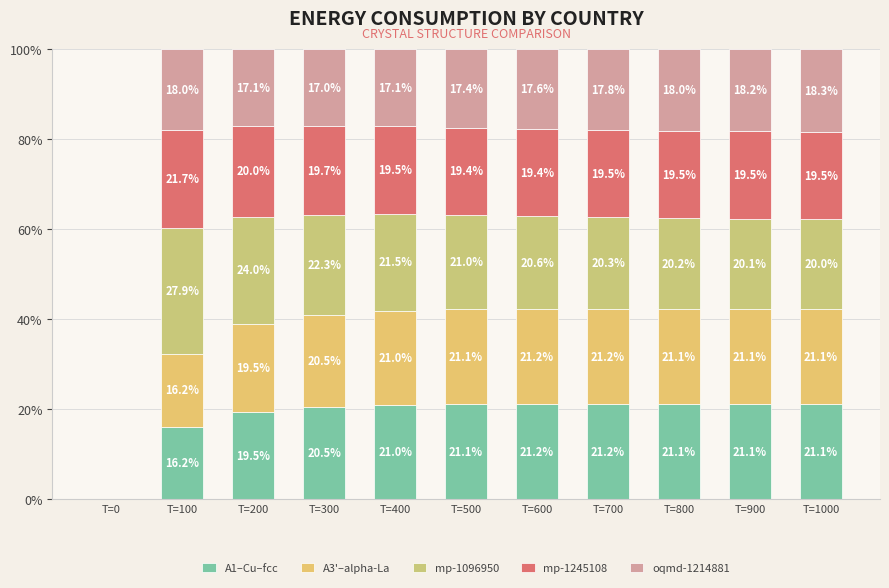

At T=900, list the series in order from largest to smallest.

A1–Cu–fcc, A3'–alpha-La, mp-1096950, mp-1245108, oqmd-1214881